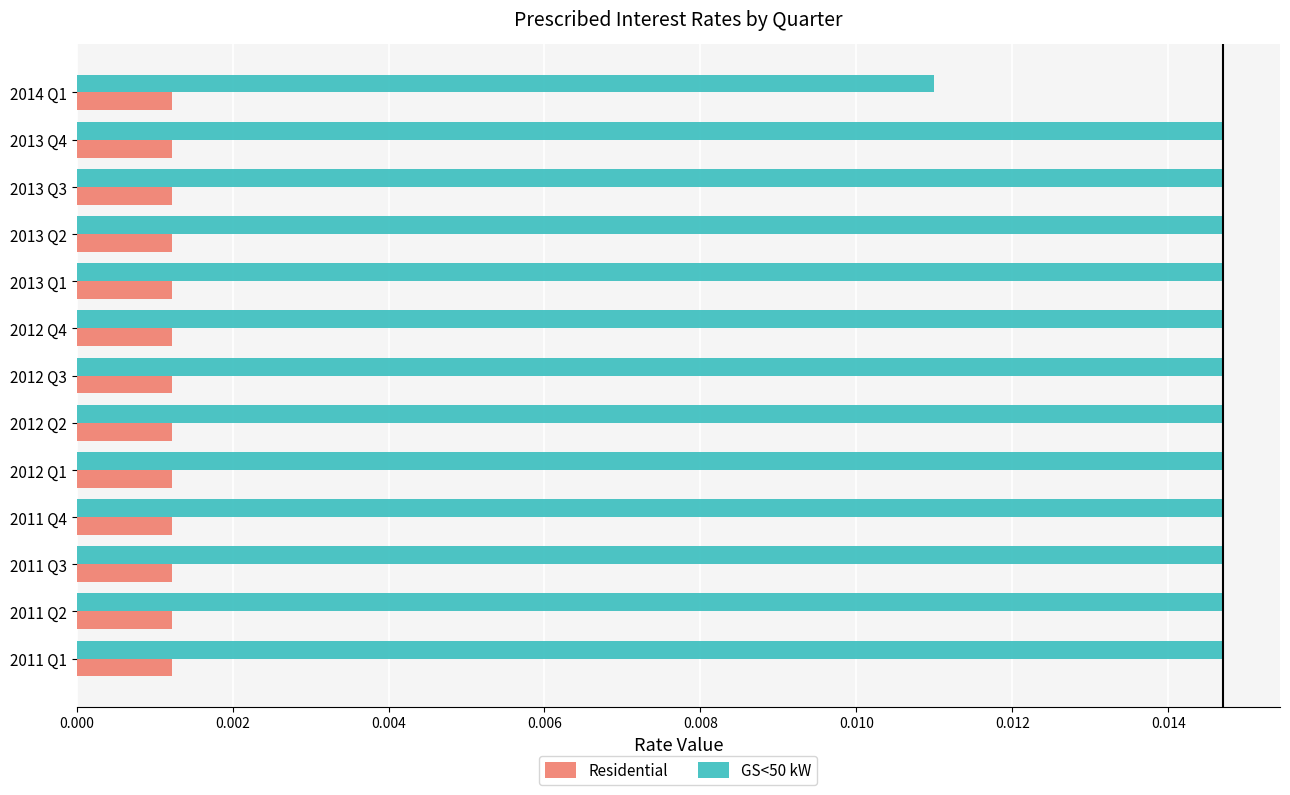

Rank the series by their maximum value, from highest to lowest.

GS<50 kW, Residential